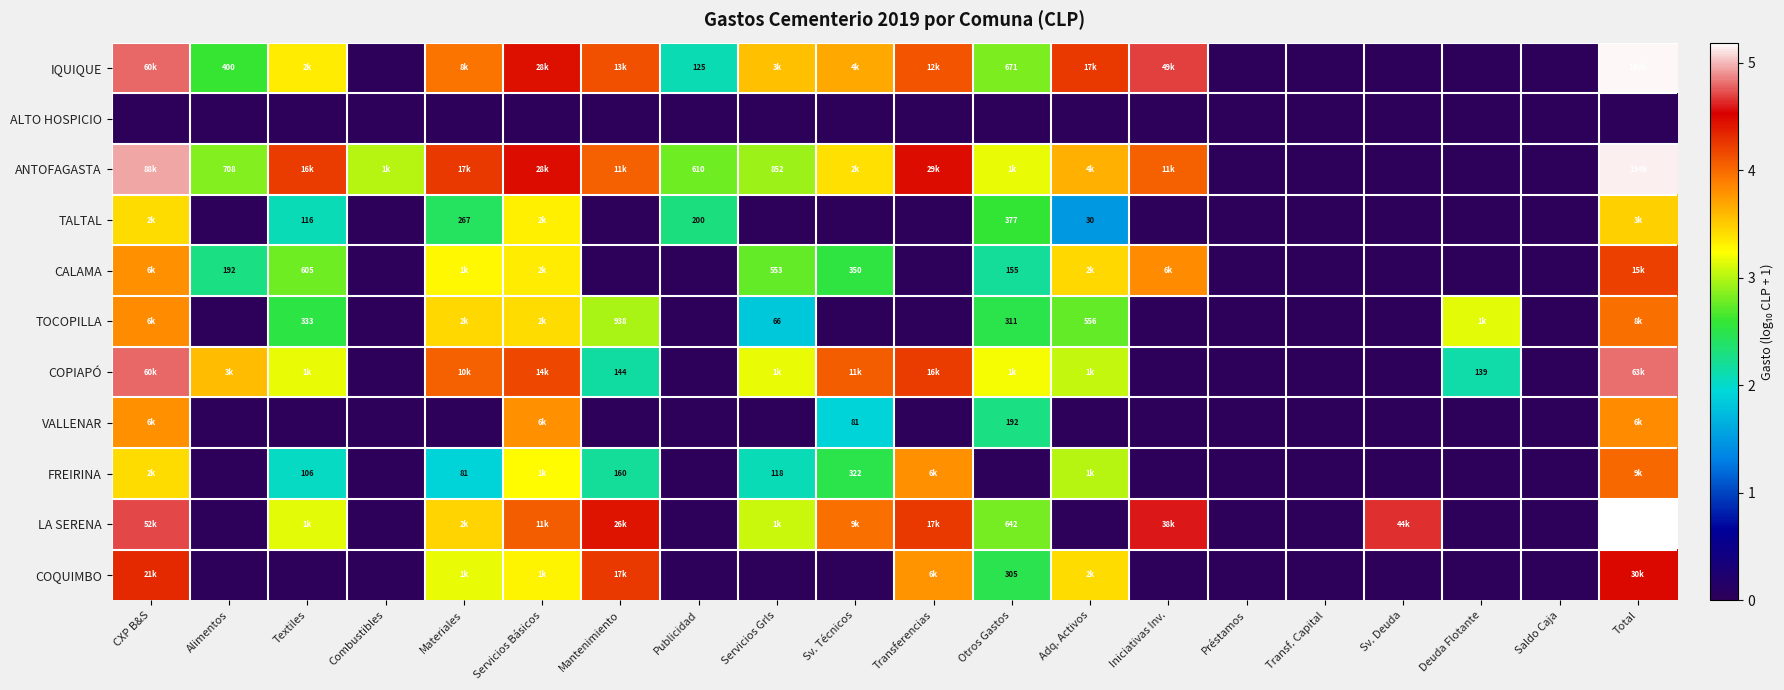

What is the difference between the COPIAPÓ values at Alimentos and Textiles?

0.4